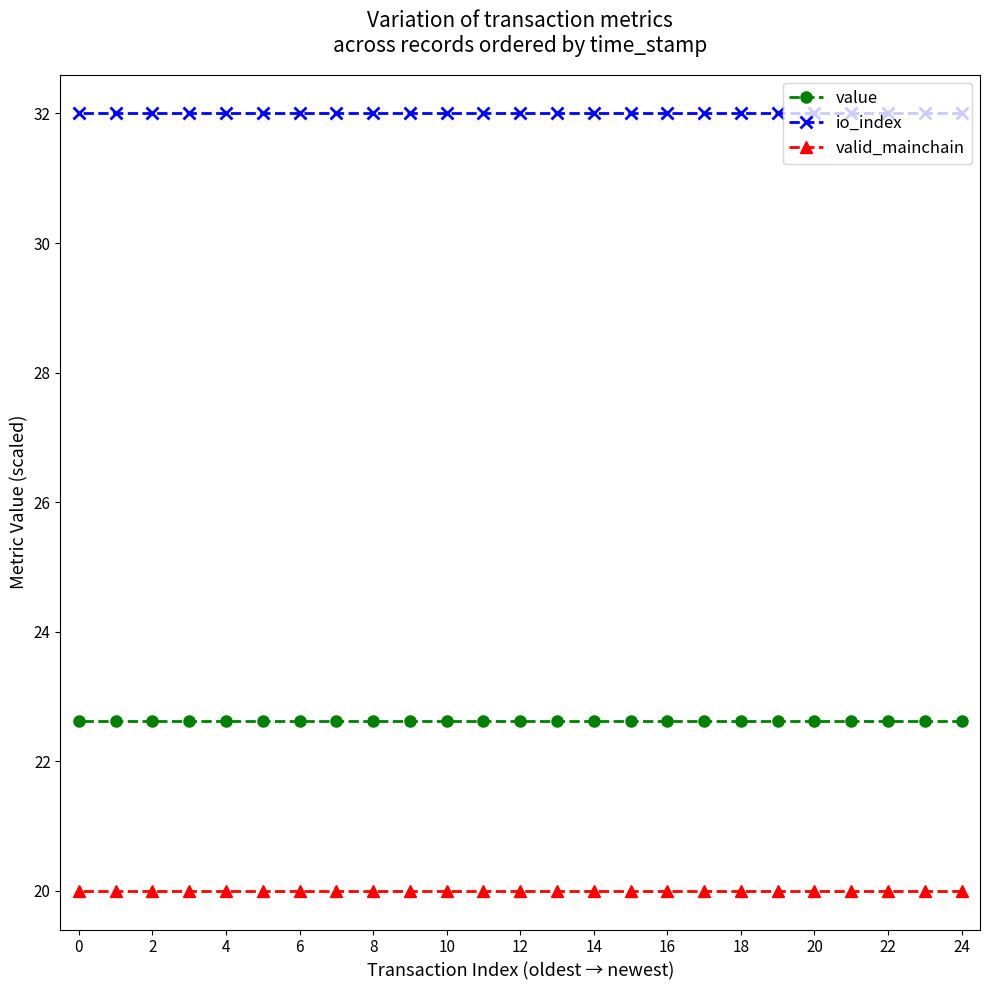

Does the chart display data point markers on the line(s)?

Yes